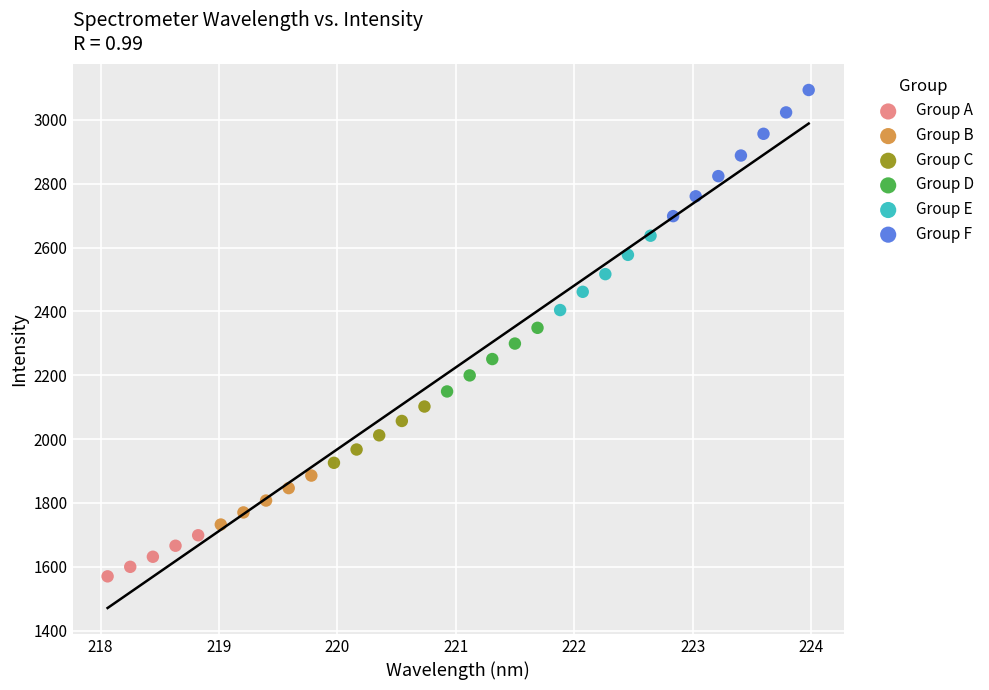

Which series has the largest Y range (max minus min)?

Group F